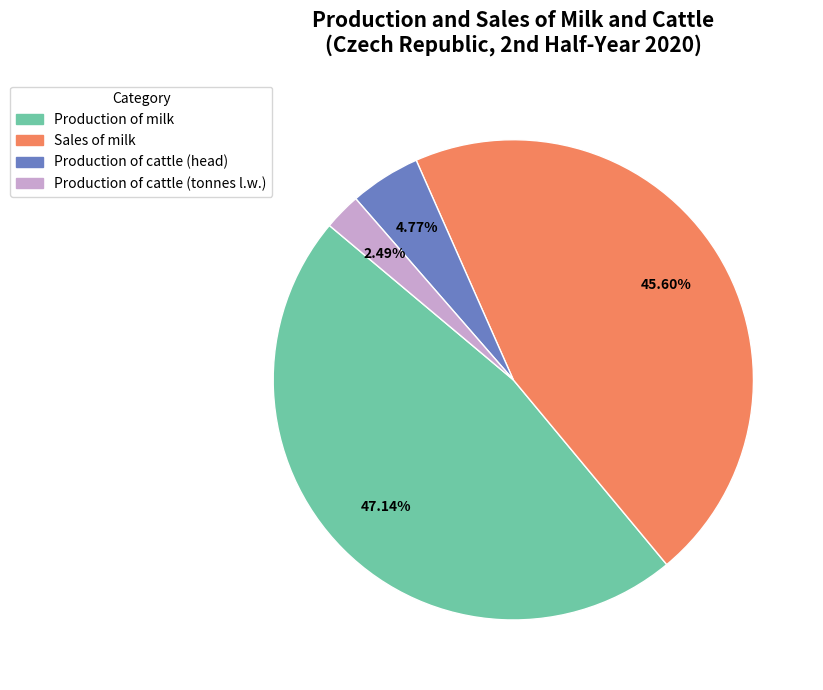

Do Production of milk and Sales of milk together represent more than half of the pie?

Yes